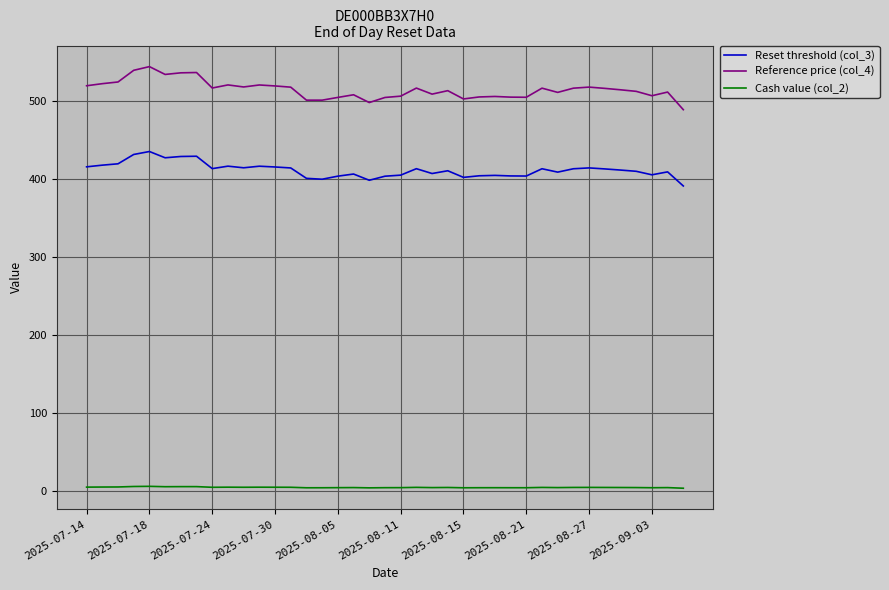

What is the difference between the maximum and minimum values in the Reset threshold (col_3) series?

44.2